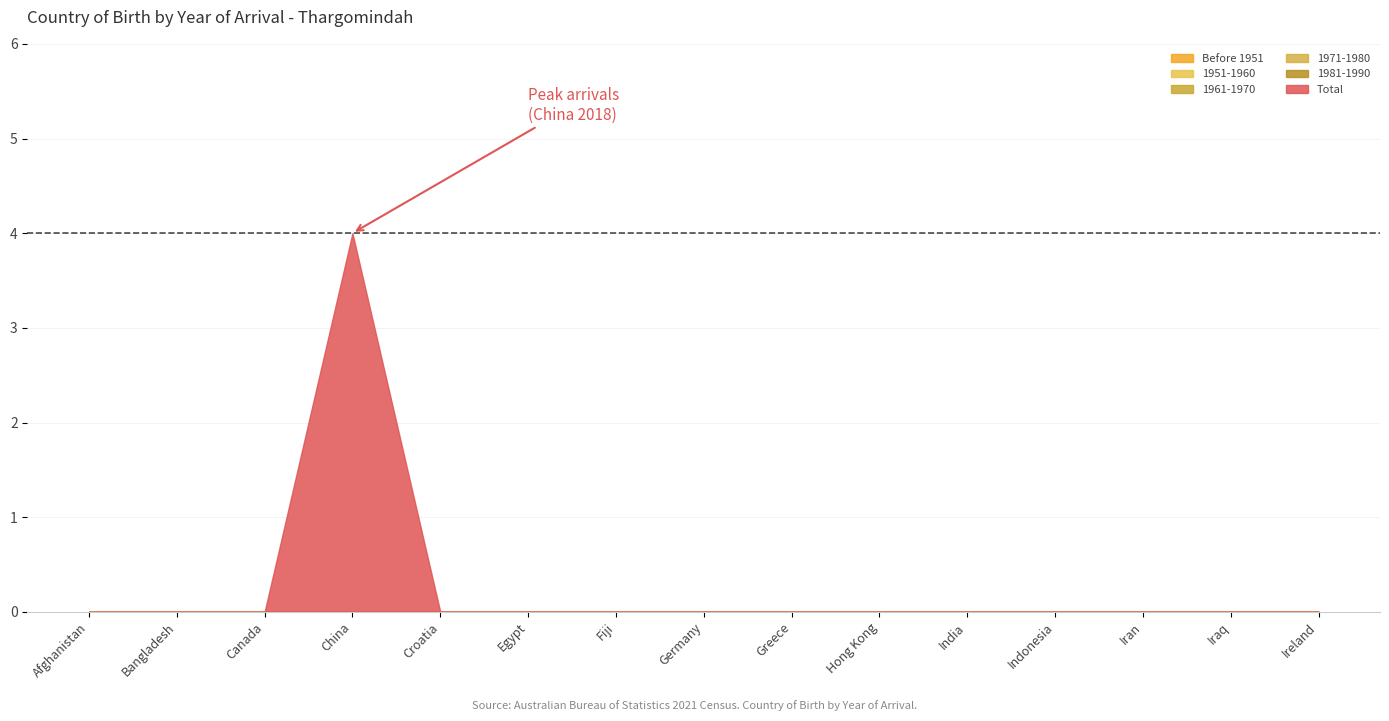

True or false: Before 1951 and 1981-1990 intersect in this chart.

False